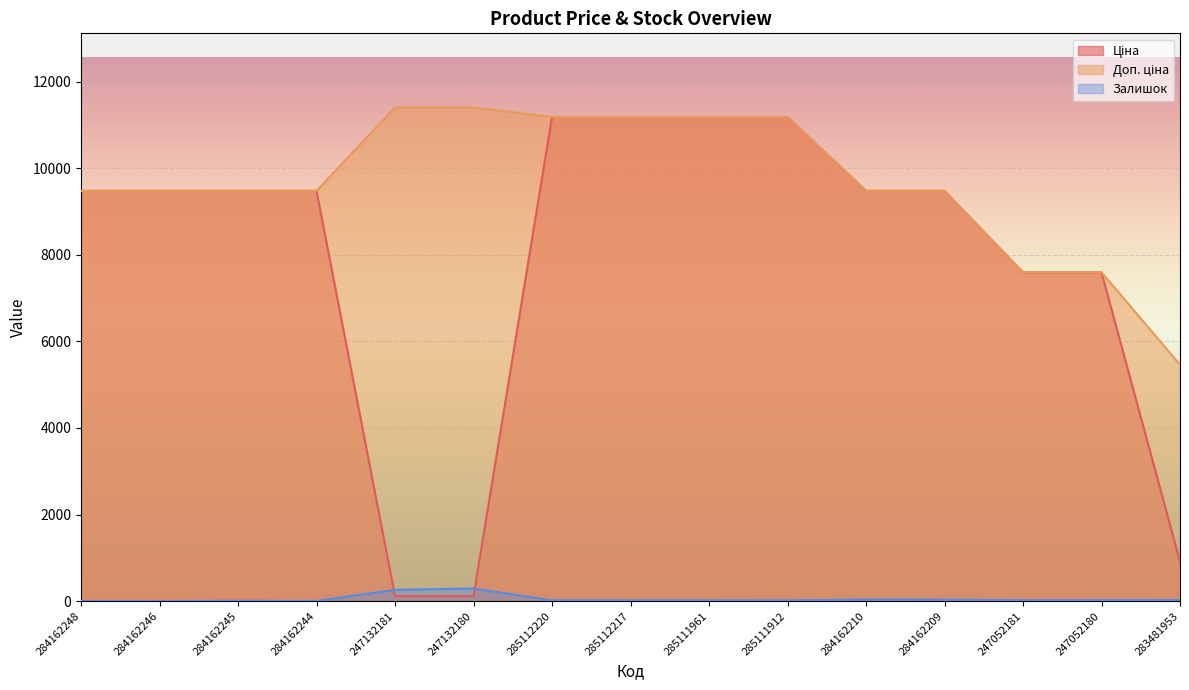

Which series has the largest total across all categories?

Доп. ціна